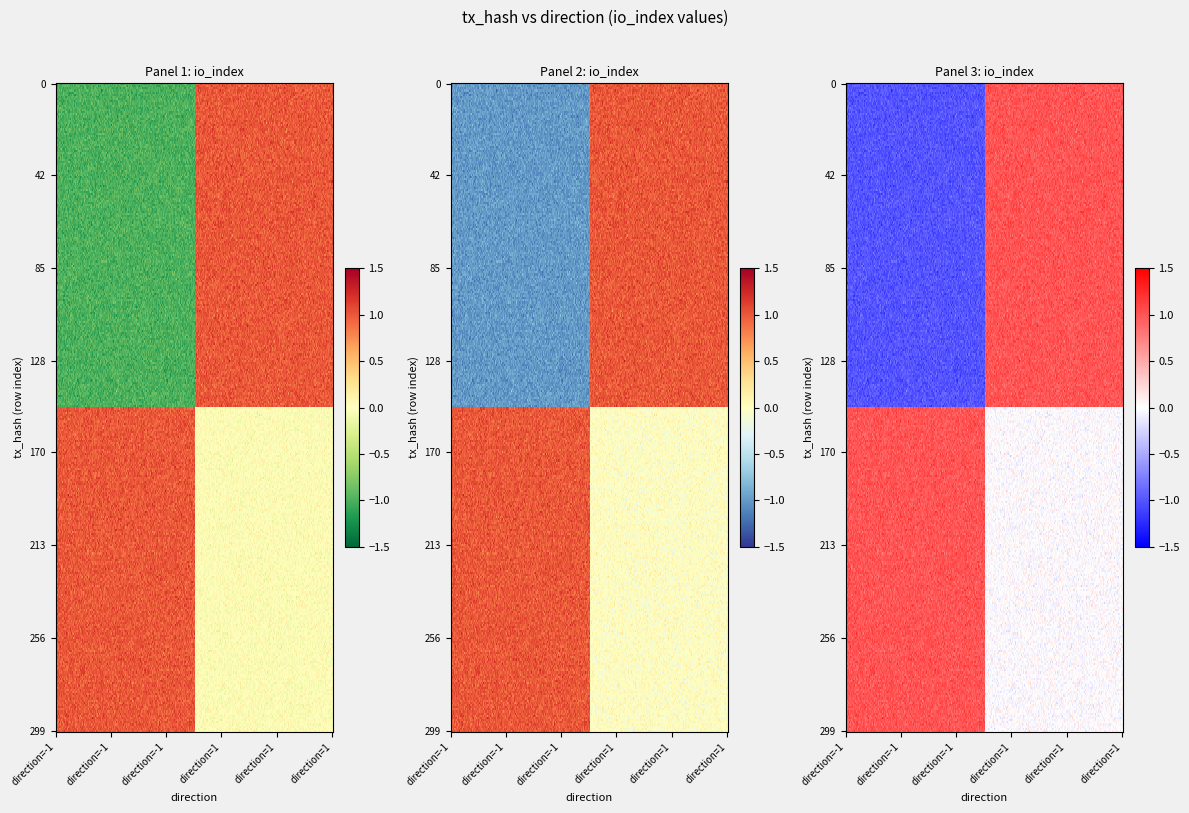

What is the total value across all series at 1?

1